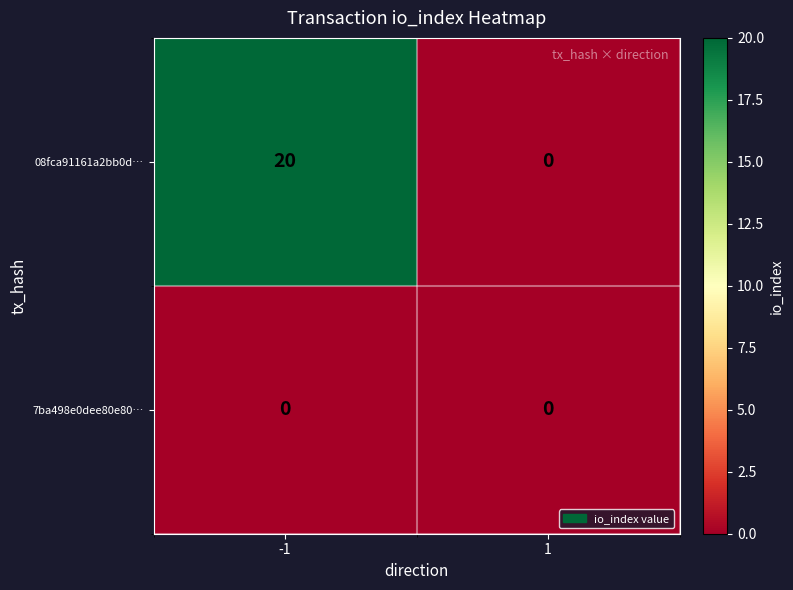

At which category is the sum across all series the highest?

-1